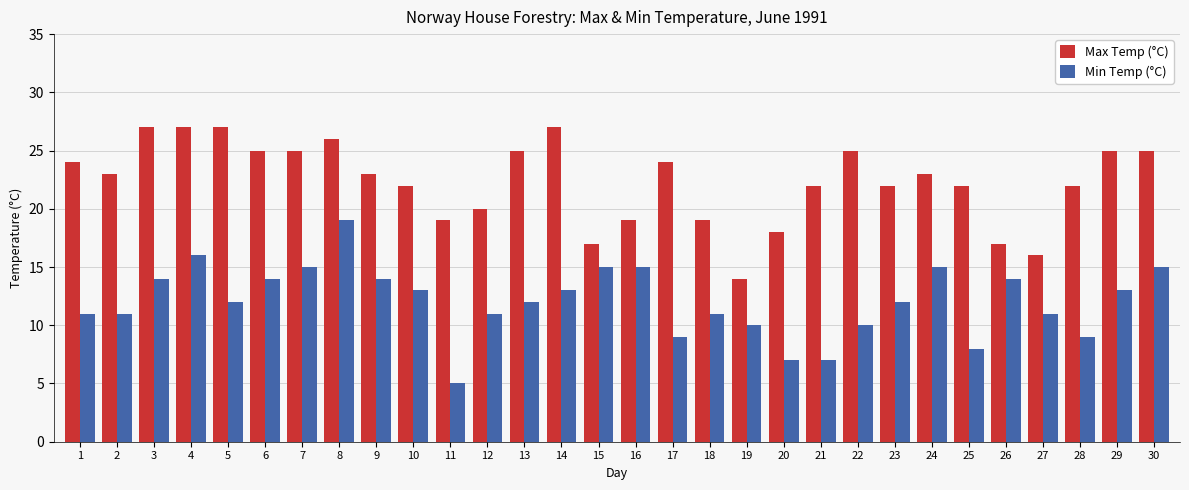

Which series has the largest range (max minus min)?

Min Temp (°C)